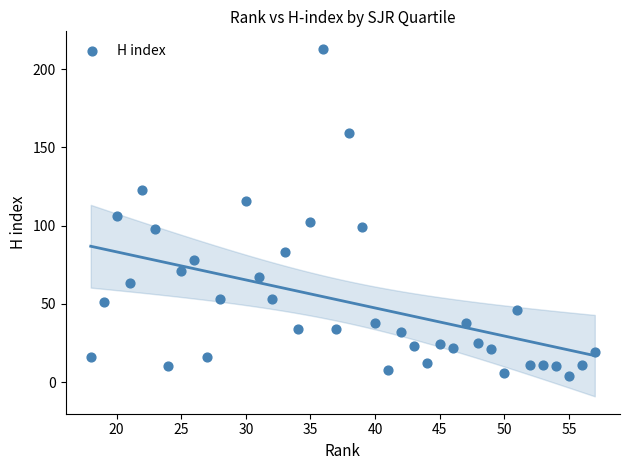

What is the range of Y values (max minus min)?

209